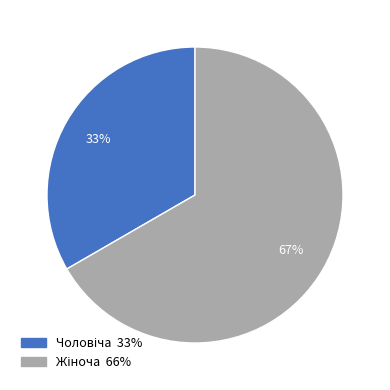

Is there any slice that represents more than half of the pie?

Yes